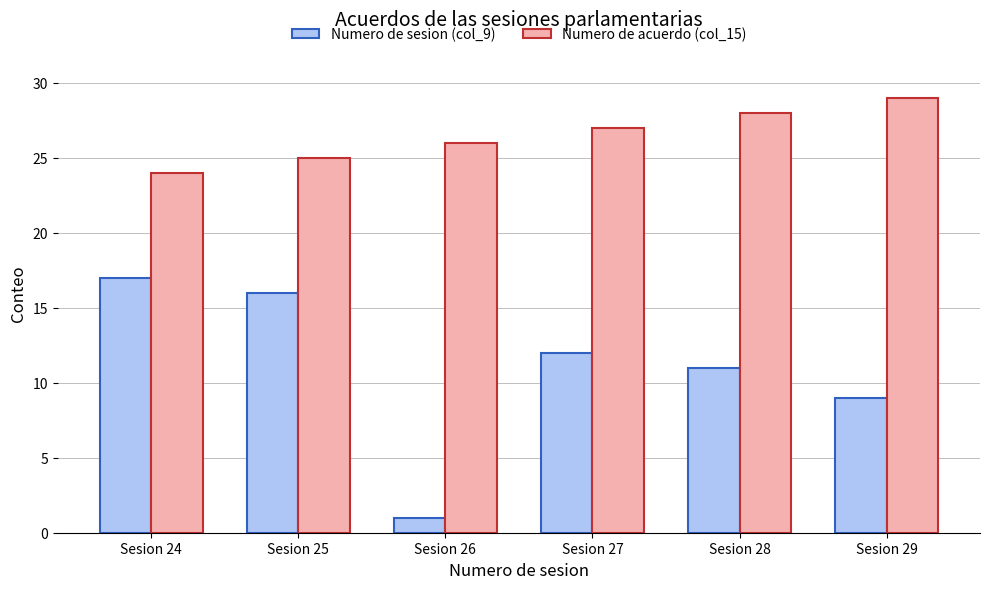

How many distinct data groups are displayed?

2